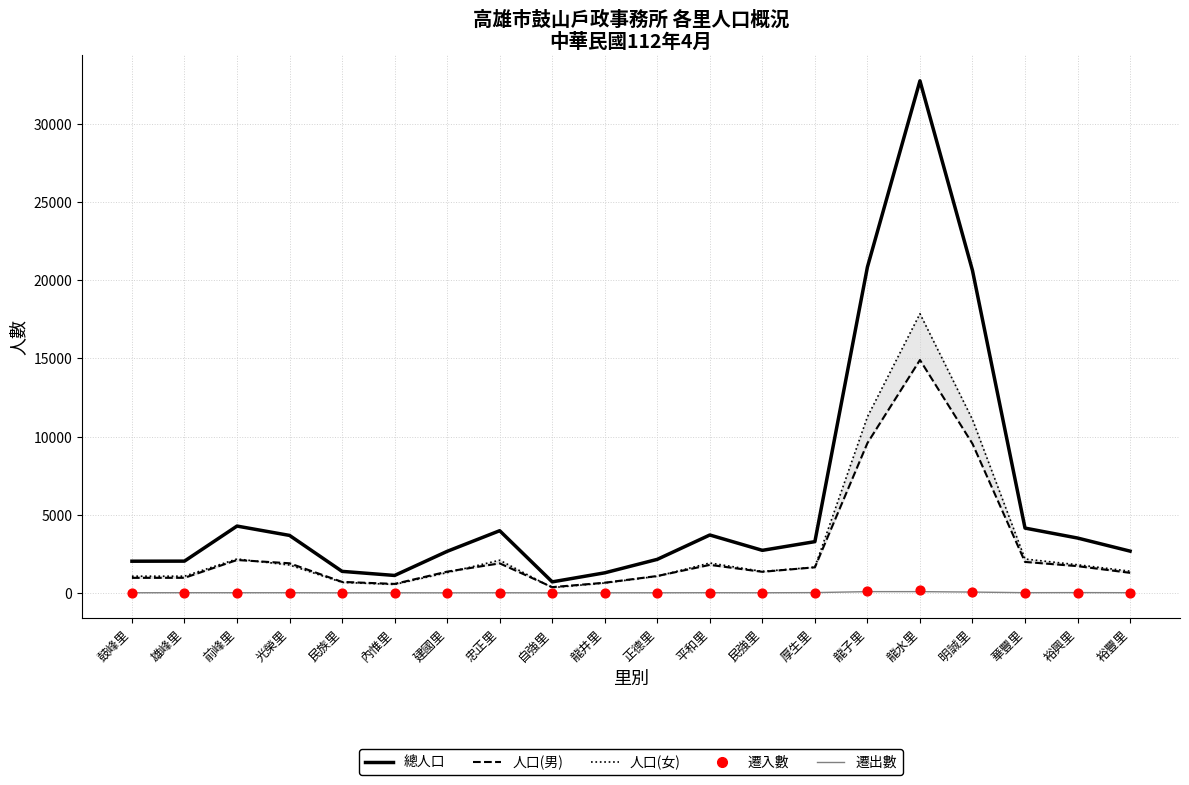

Which series contains the lowest Y value?

遷入數